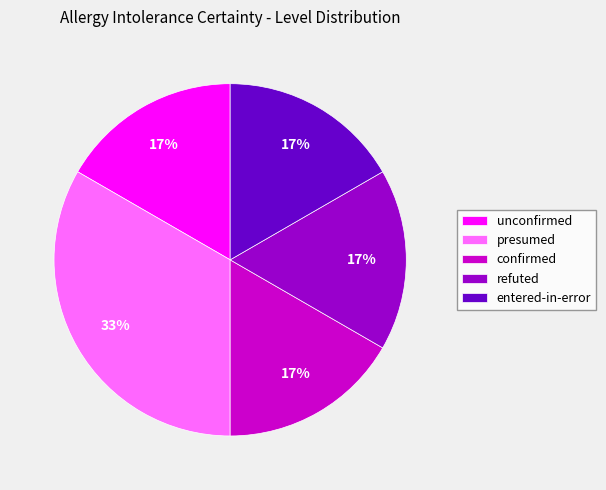

The unconfirmed slice represents 17% of the pie. True or false?

True